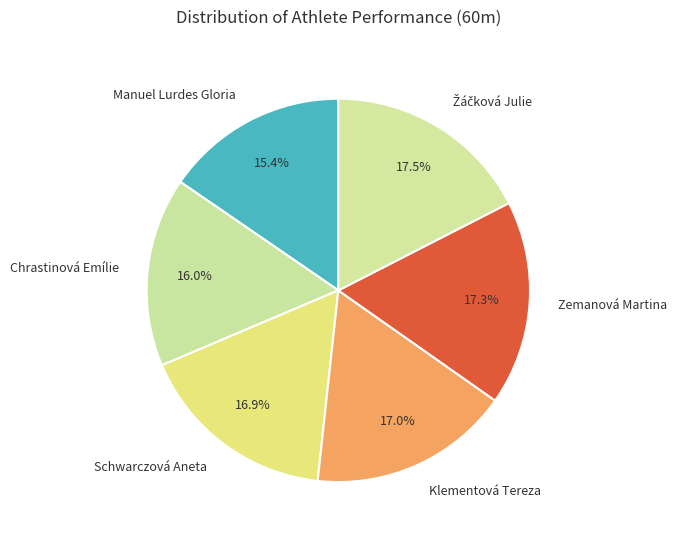

True or false: Manuel Lurdes Gloria accounts for 9% of the total.

False